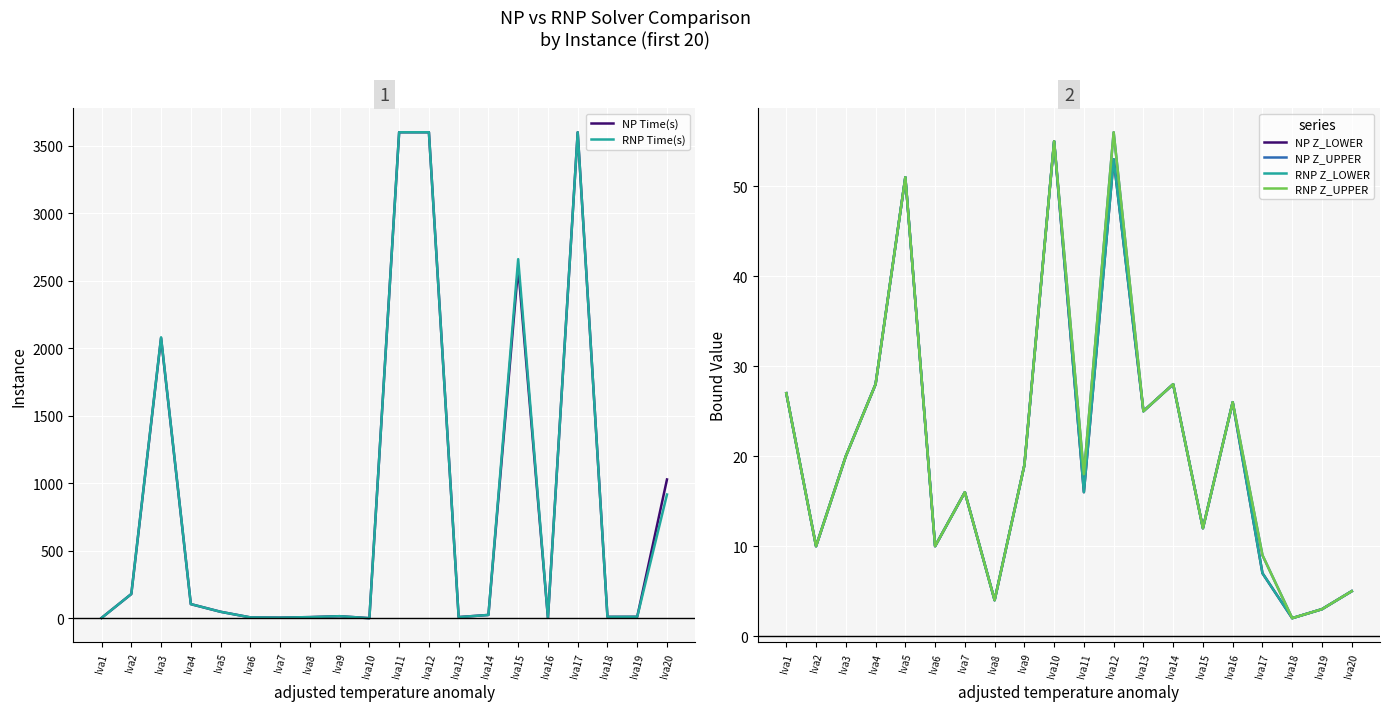

True or false: NP Z_UPPER has a value of 28.0 at Iva14.

True